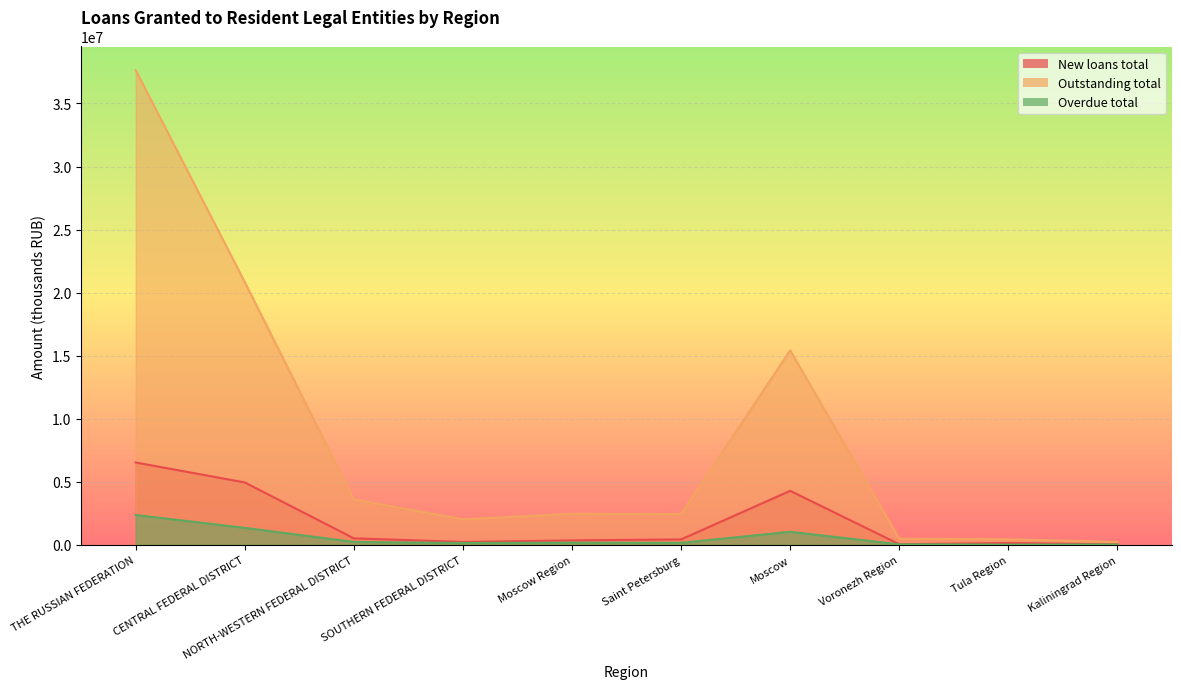

How many data points in New loans total are above 418796?

4